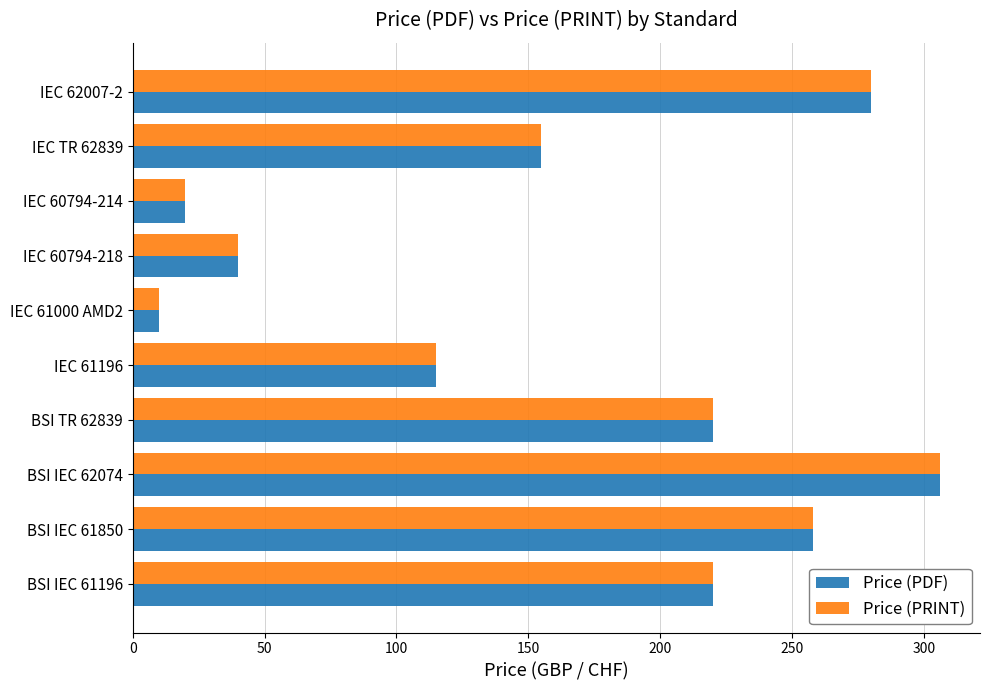

Is the value of Price (PDF) at IEC TR 62839 greater than the value of Price (PRINT) at IEC 62007-2?

No